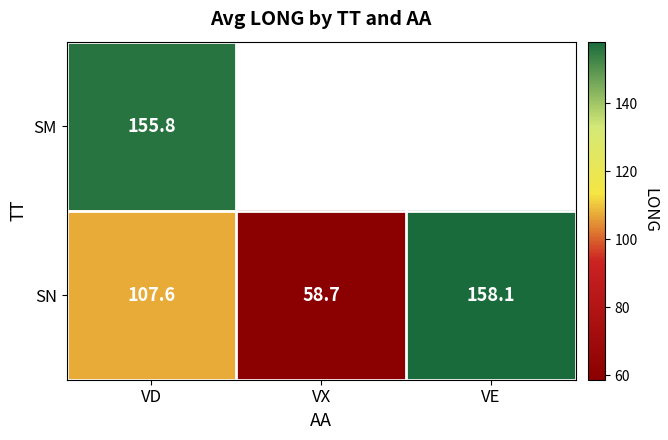

Which category has the highest value in the SN series?

VE